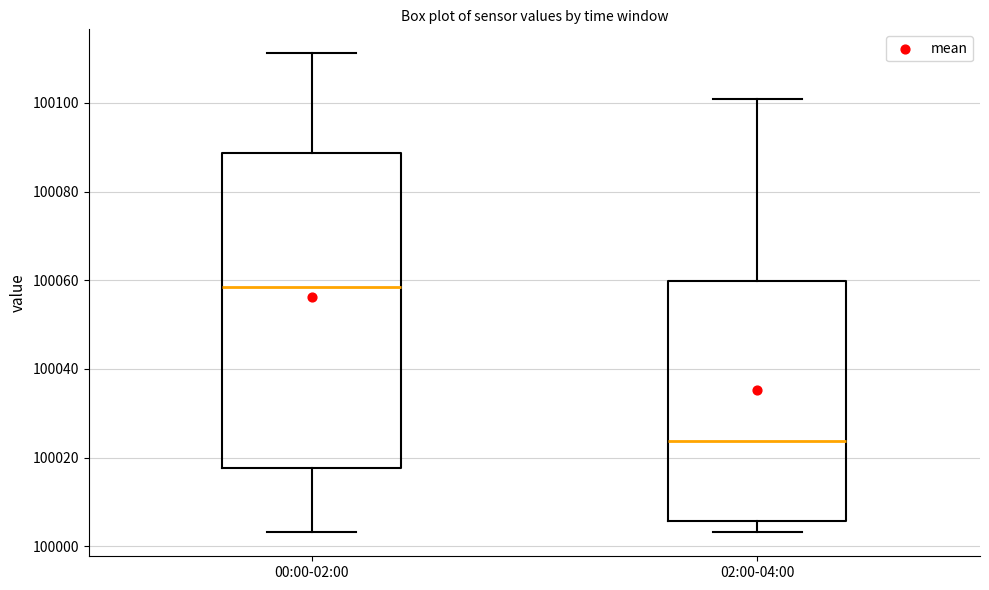

Reading left to right, transcribe this box plot: for each box, give where its median line is, the range the box spans, and where its two whiskers end, as read against the y-axis. The values are not printed on the chart, so give them approximately, as read against the axis.

00:00-02:00: median 100058, box 100018 to 100088, whiskers 100004 to 100112
02:00-04:00: median 100024, box 100006 to 100060, whiskers 100004 to 100100